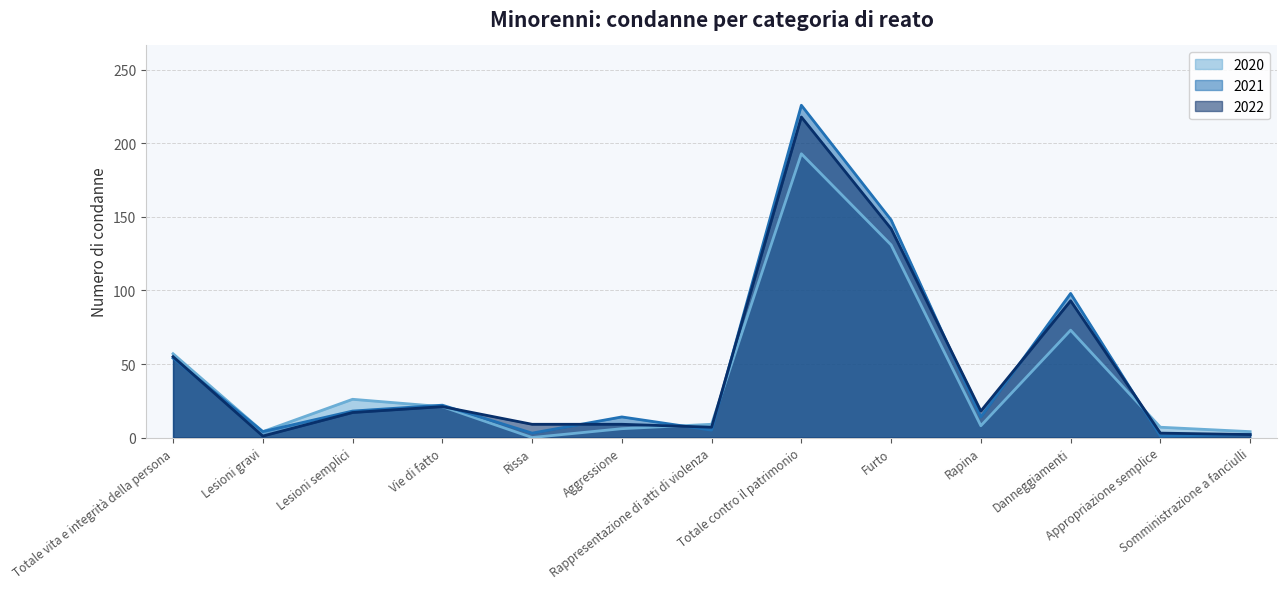

What is the spread (max minus min) of values at Lesioni semplici?

9